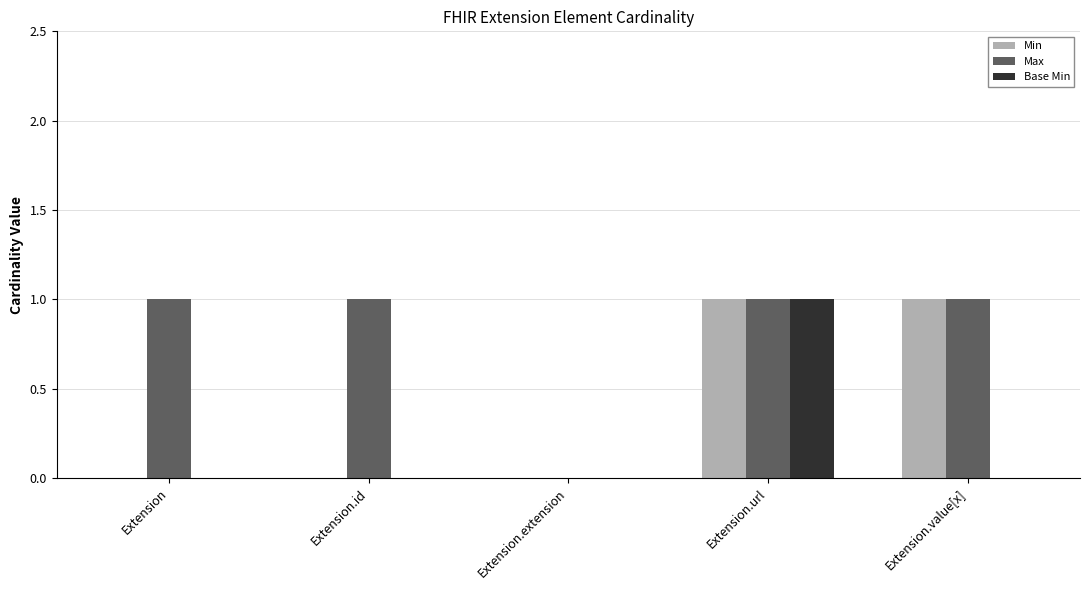

At which label does Base Min reach its peak?

Extension.url